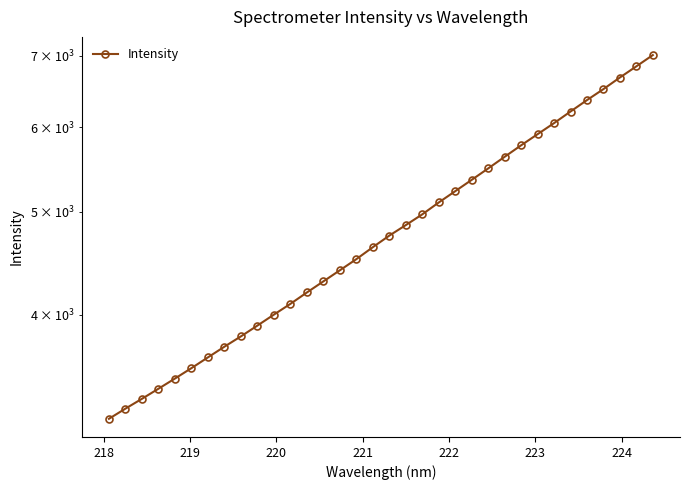

What is the difference between the maximum and second lowest values?

3747.3